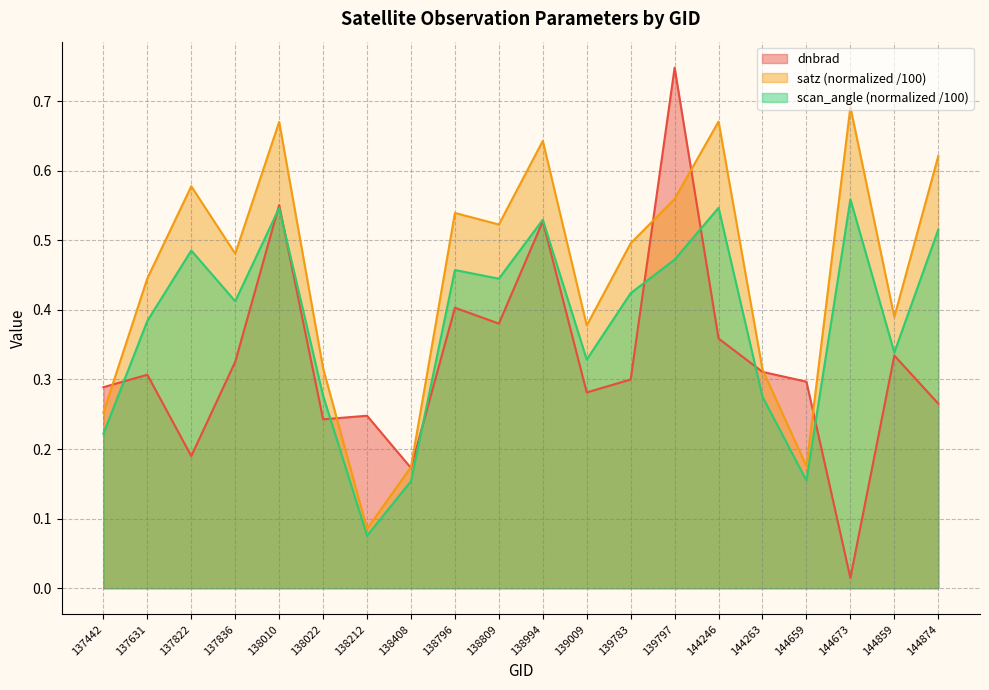

The value of dnbrad at 138809 is 0.2. True or false?

False